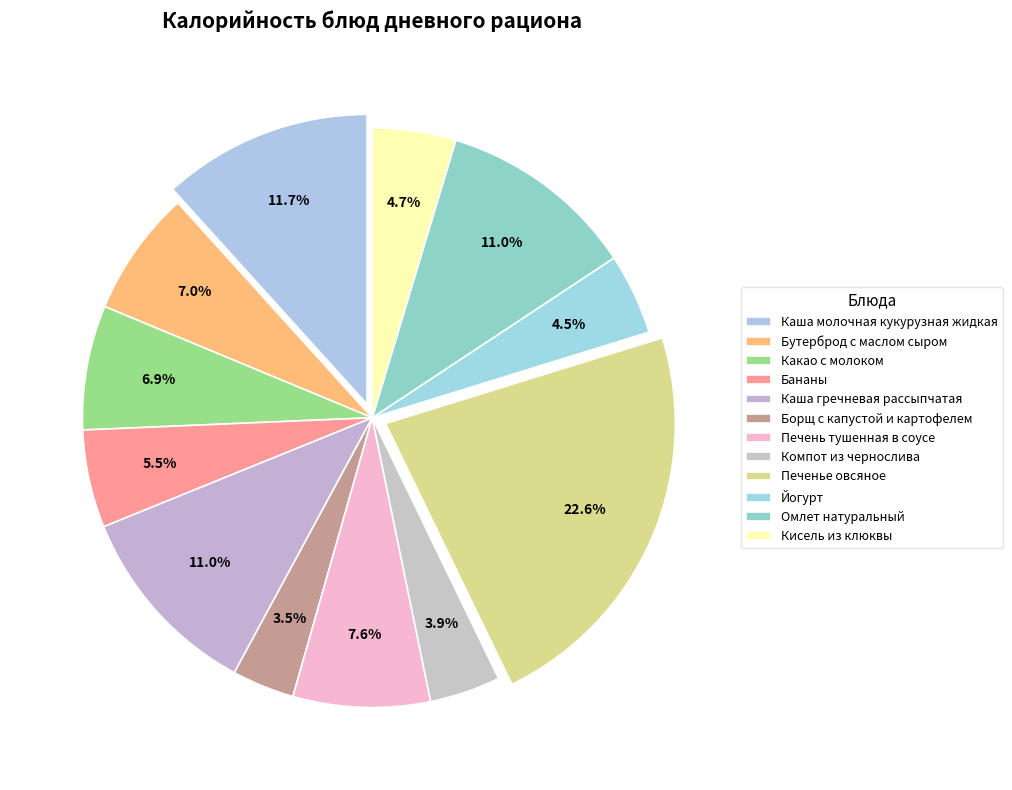

How many slices are in this pie chart?

12